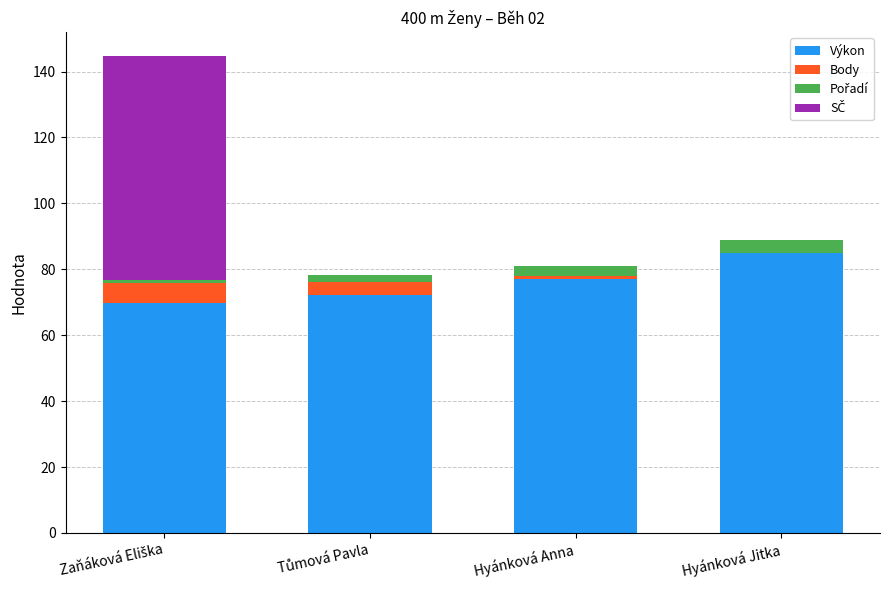

Which category has the highest value in the Výkon series?

Hyánková Jitka